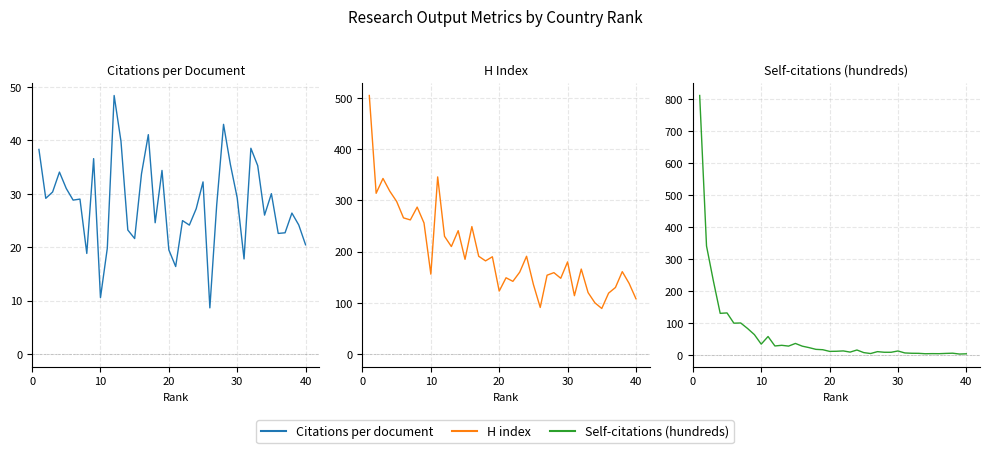

Which series has the largest range (max minus min)?

Self-citations (hundreds)